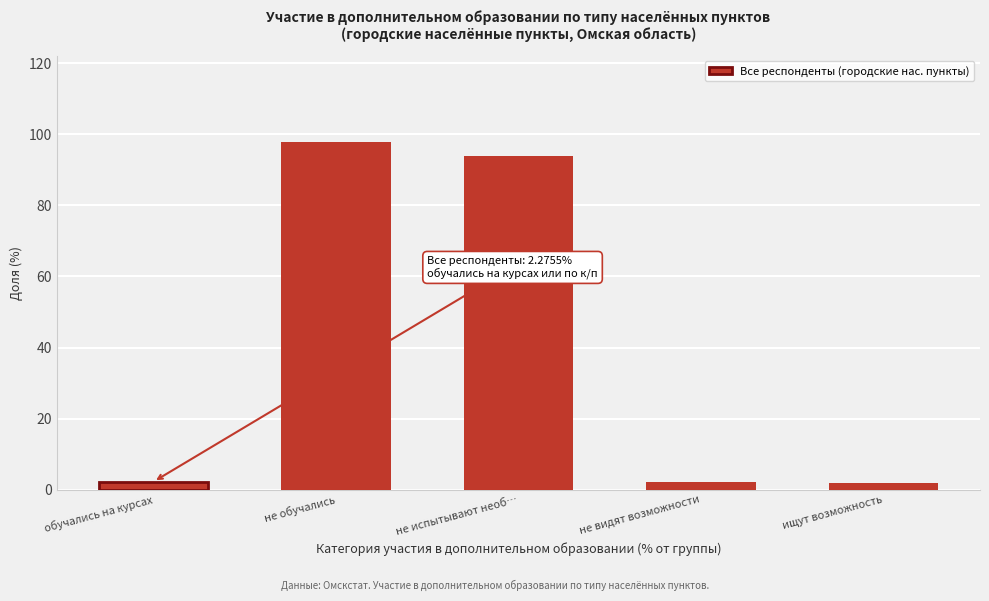

Which category has the highest value across all series?

не обучались